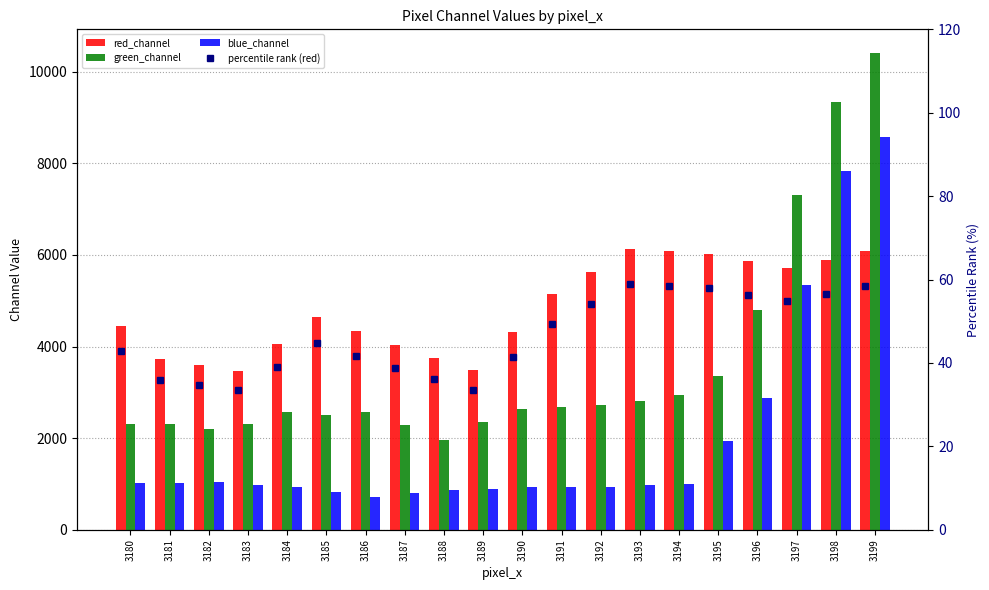

What is the value of the green_channel bar at the 10th from the left?

2349.0